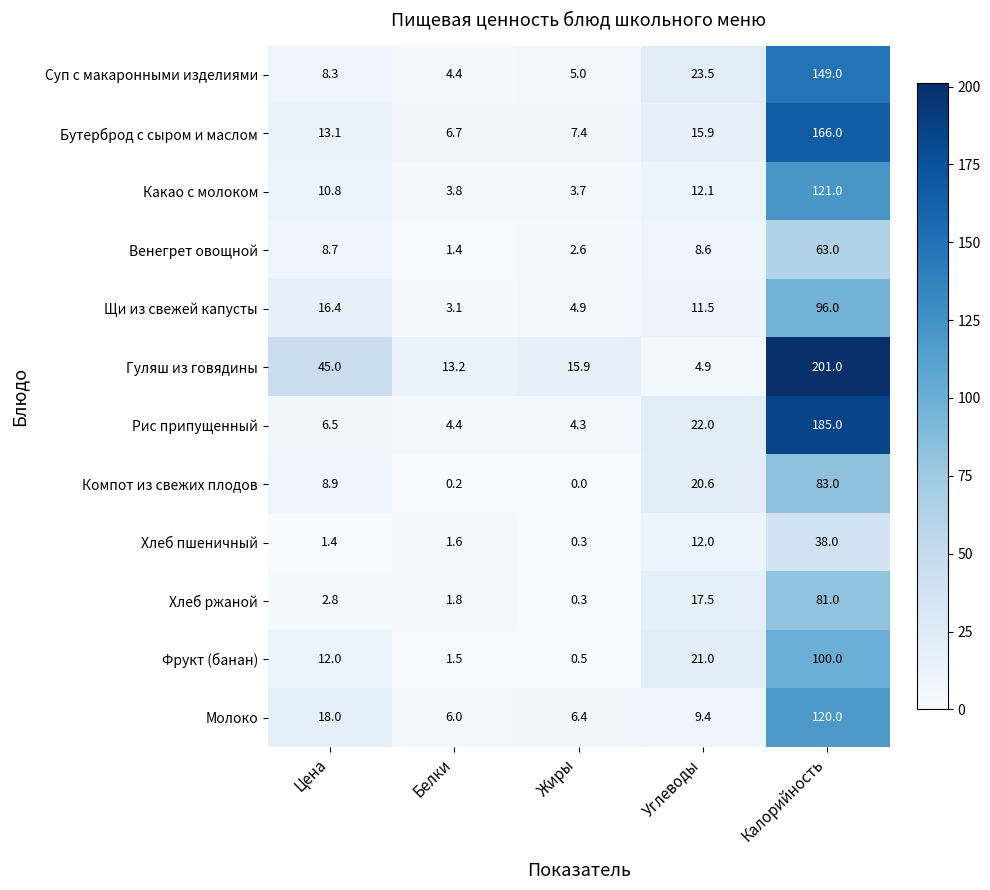

Which series has the largest total across all categories?

Гуляш из говядины